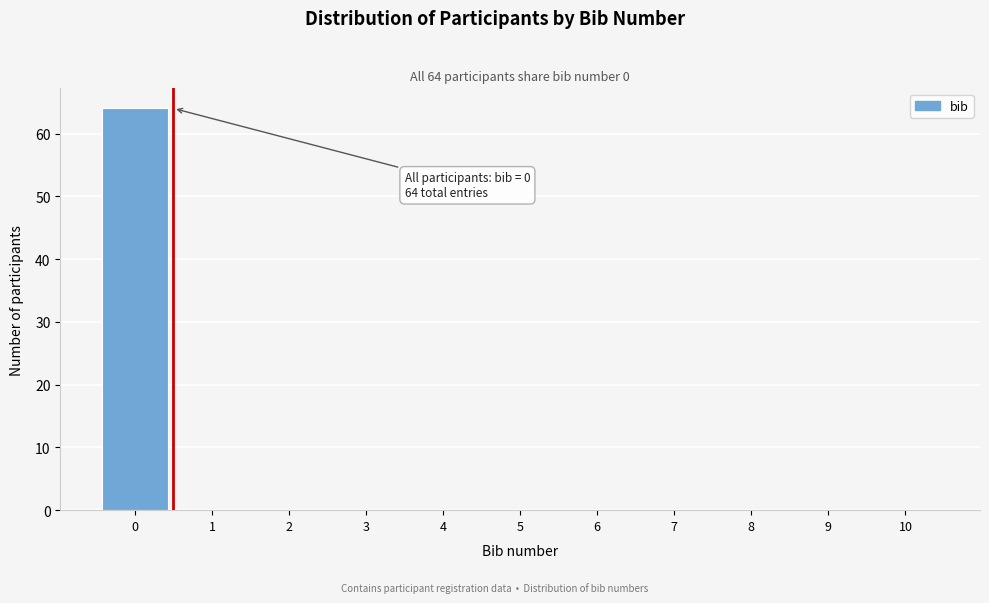

Reading left to right, what are all the values shown in this chart?

0=64	1=0	2=0	3=0	4=0	5=0	6=0	7=0	8=0	9=0	10=0